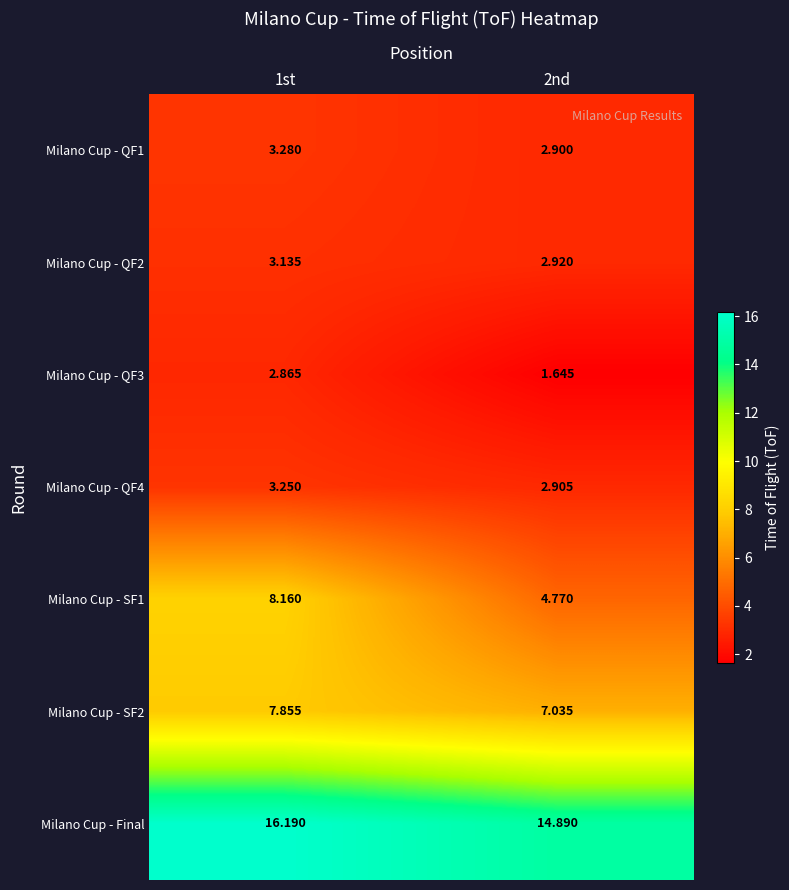

Which series has the widest spread of values?

Milano Cup - SF1